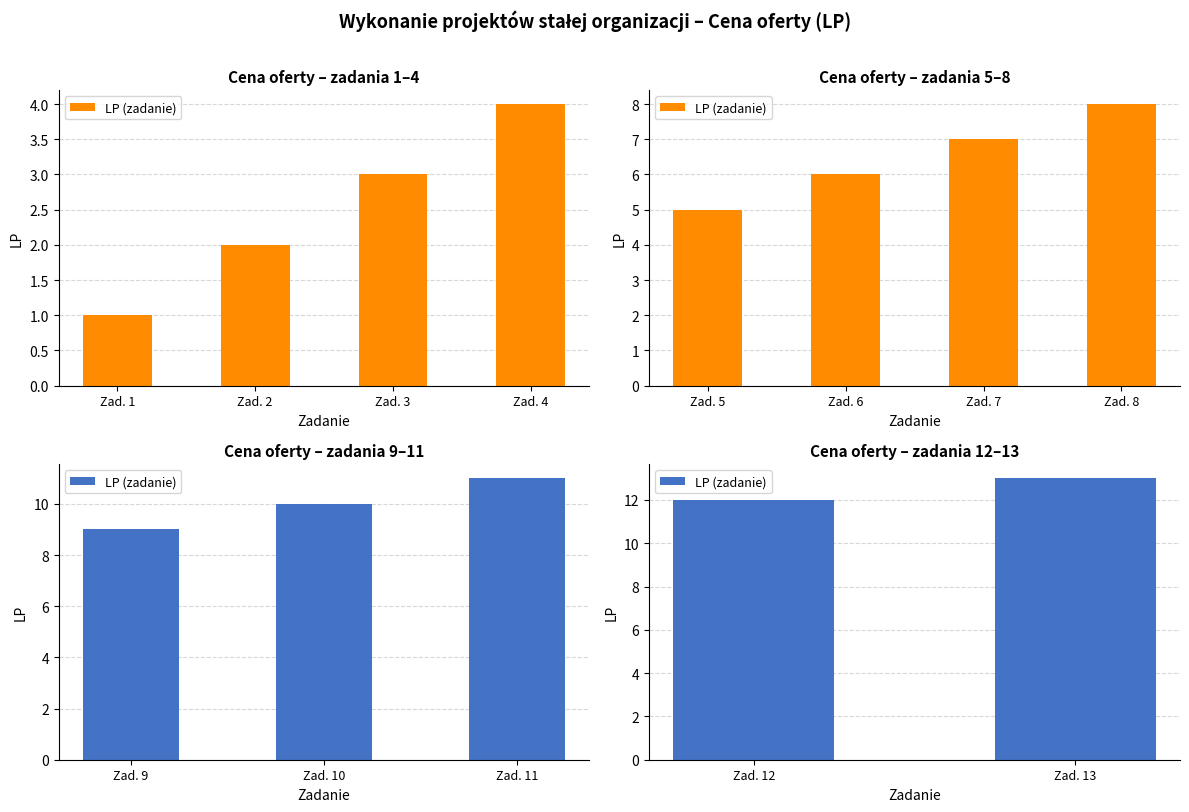

What is the maximum value shown in the chart?

13